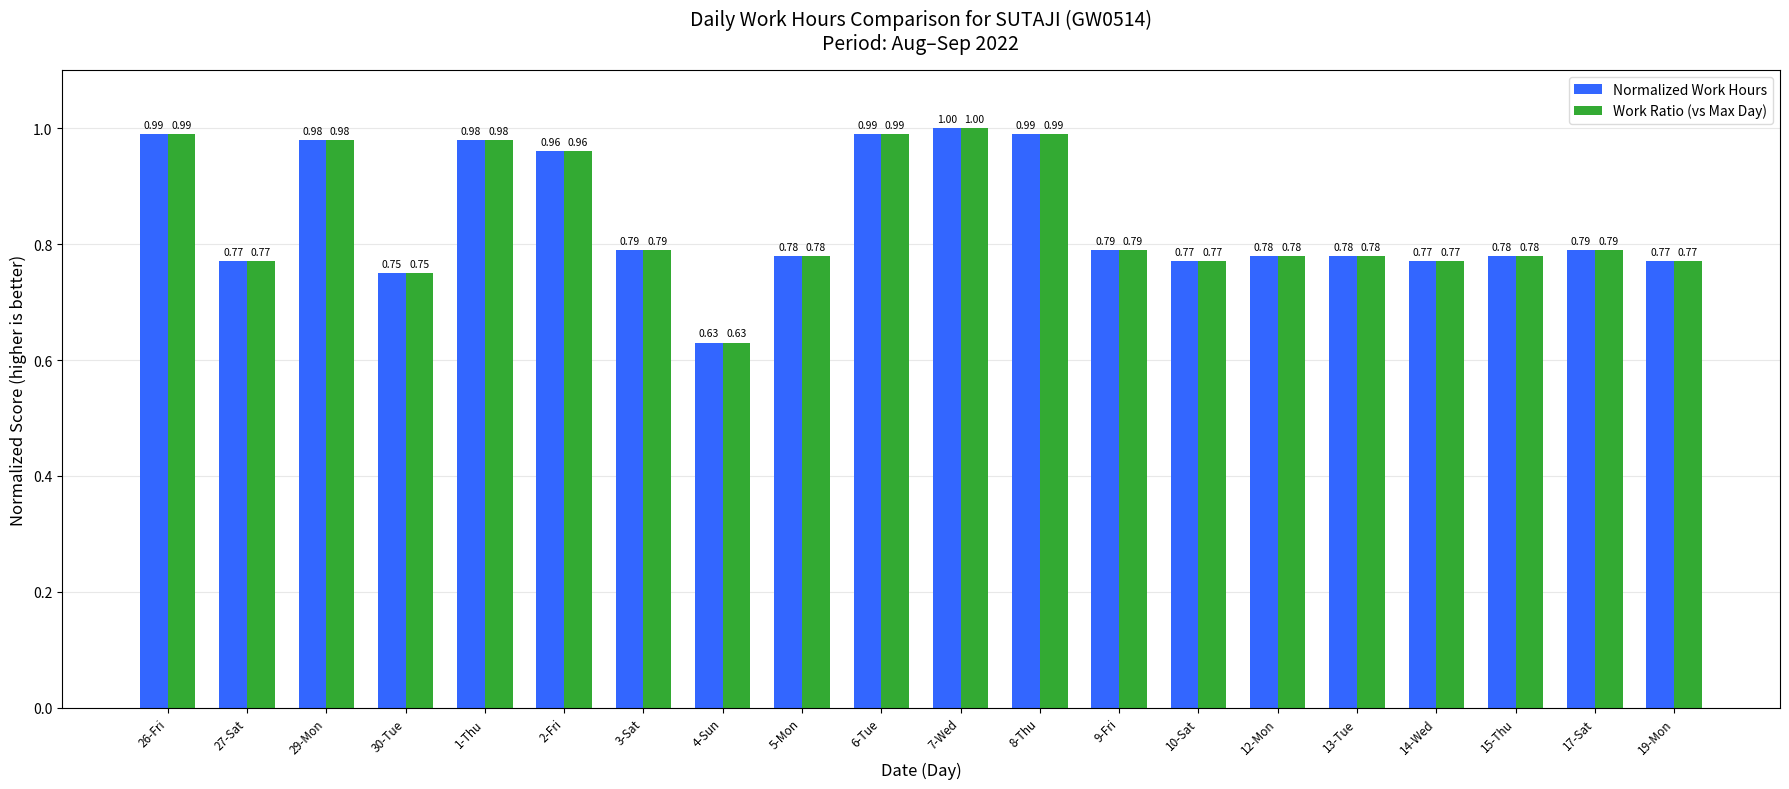

Is it true that Work Ratio (vs Max Day) equals 0.3 at 7-Wed?

False